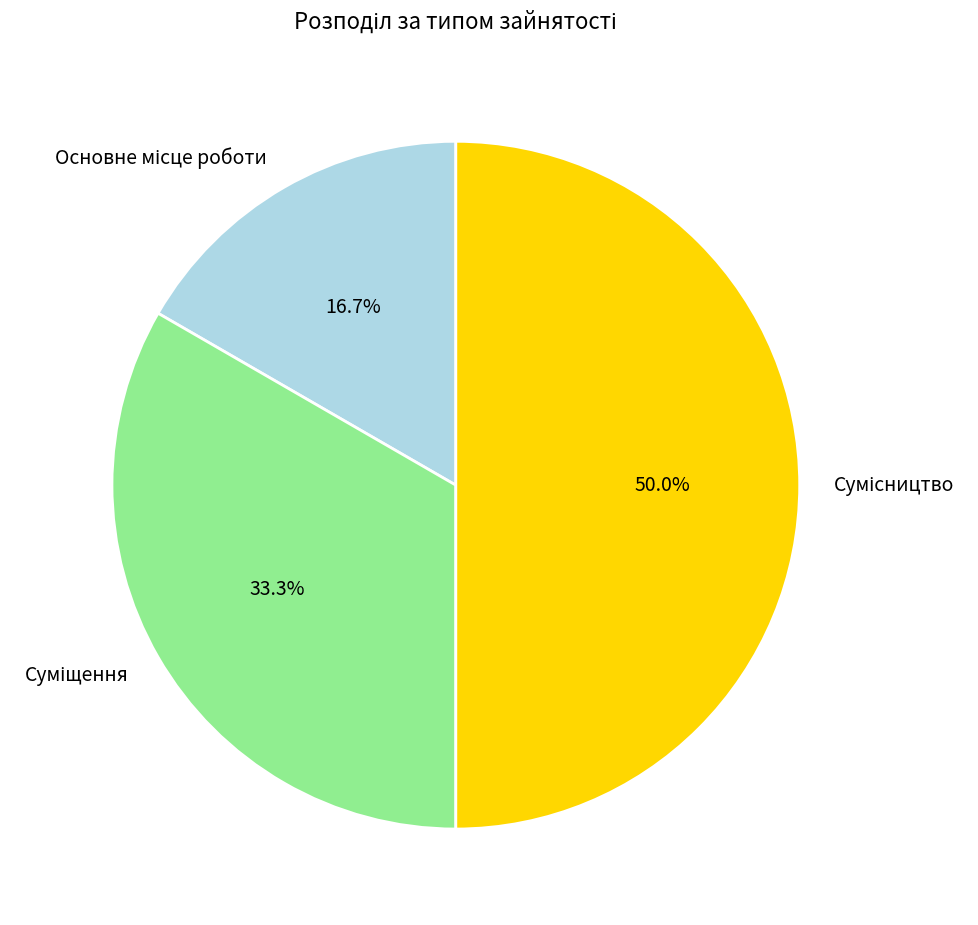

Which slice is the smallest?

Основне місце роботи